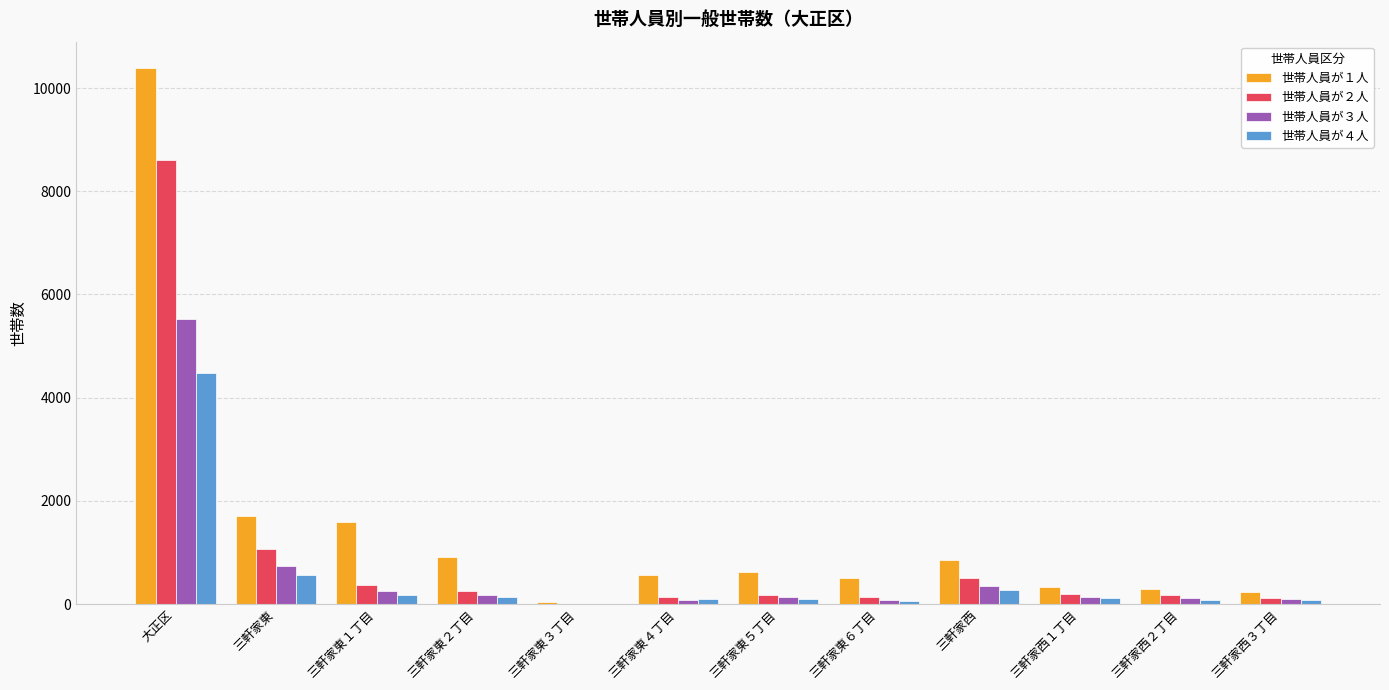

What is the total value across all series at 三軒家東４丁目?

871